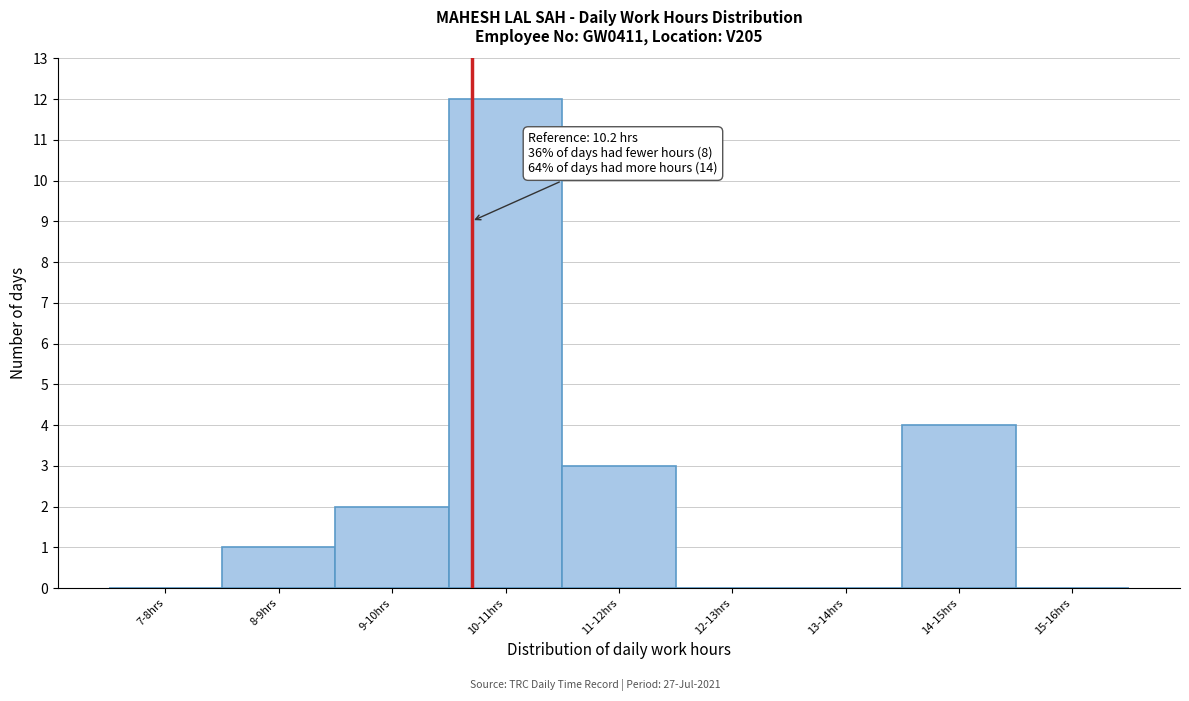

Reading left to right, list all the values displayed in this chart.

7-8hrs=0	8-9hrs=1	9-10hrs=2	10-11hrs=12	11-12hrs=3	12-13hrs=0	13-14hrs=0	14-15hrs=4	15-16hrs=0